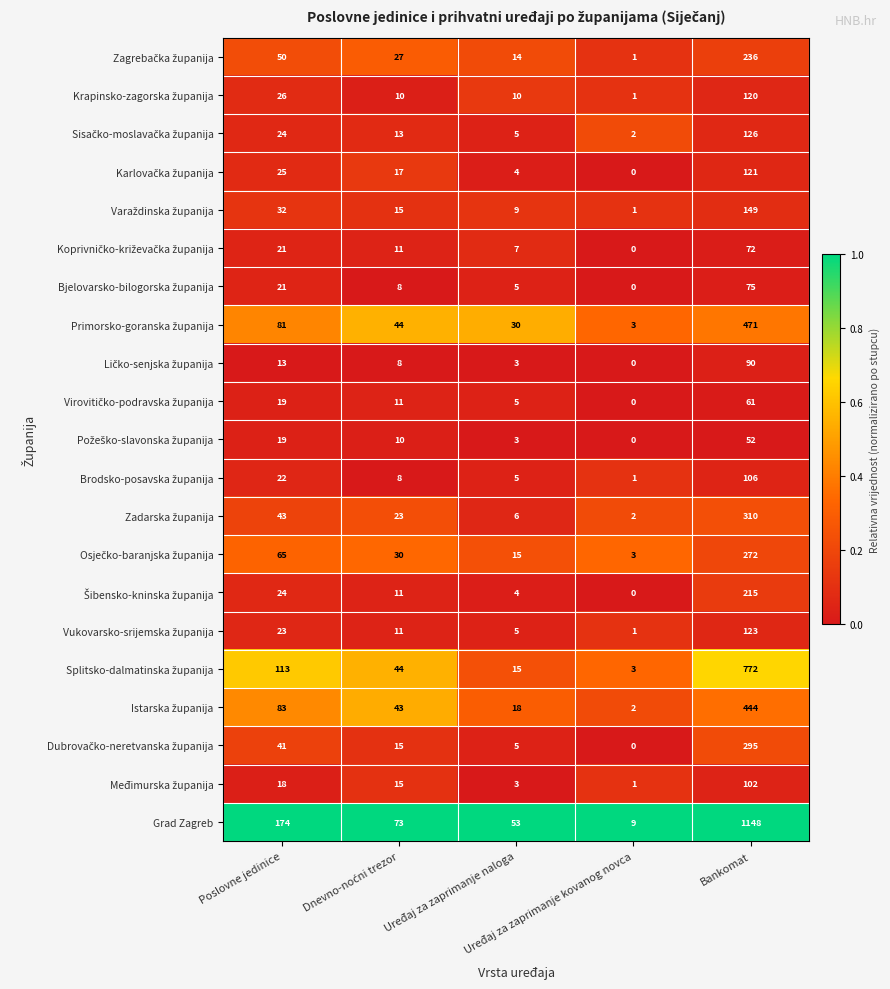

Which series has the largest range (max minus min)?

Grad Zagreb